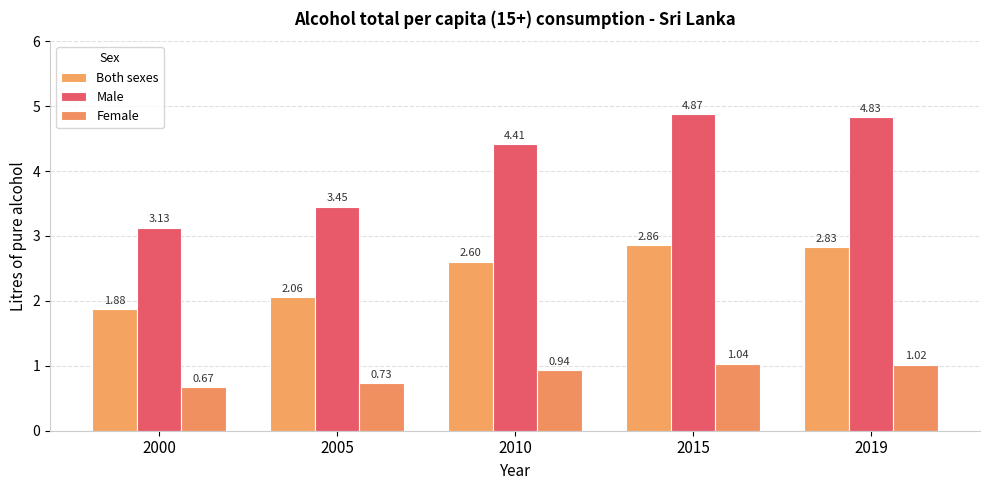

What is the minimum value for Female?

0.7